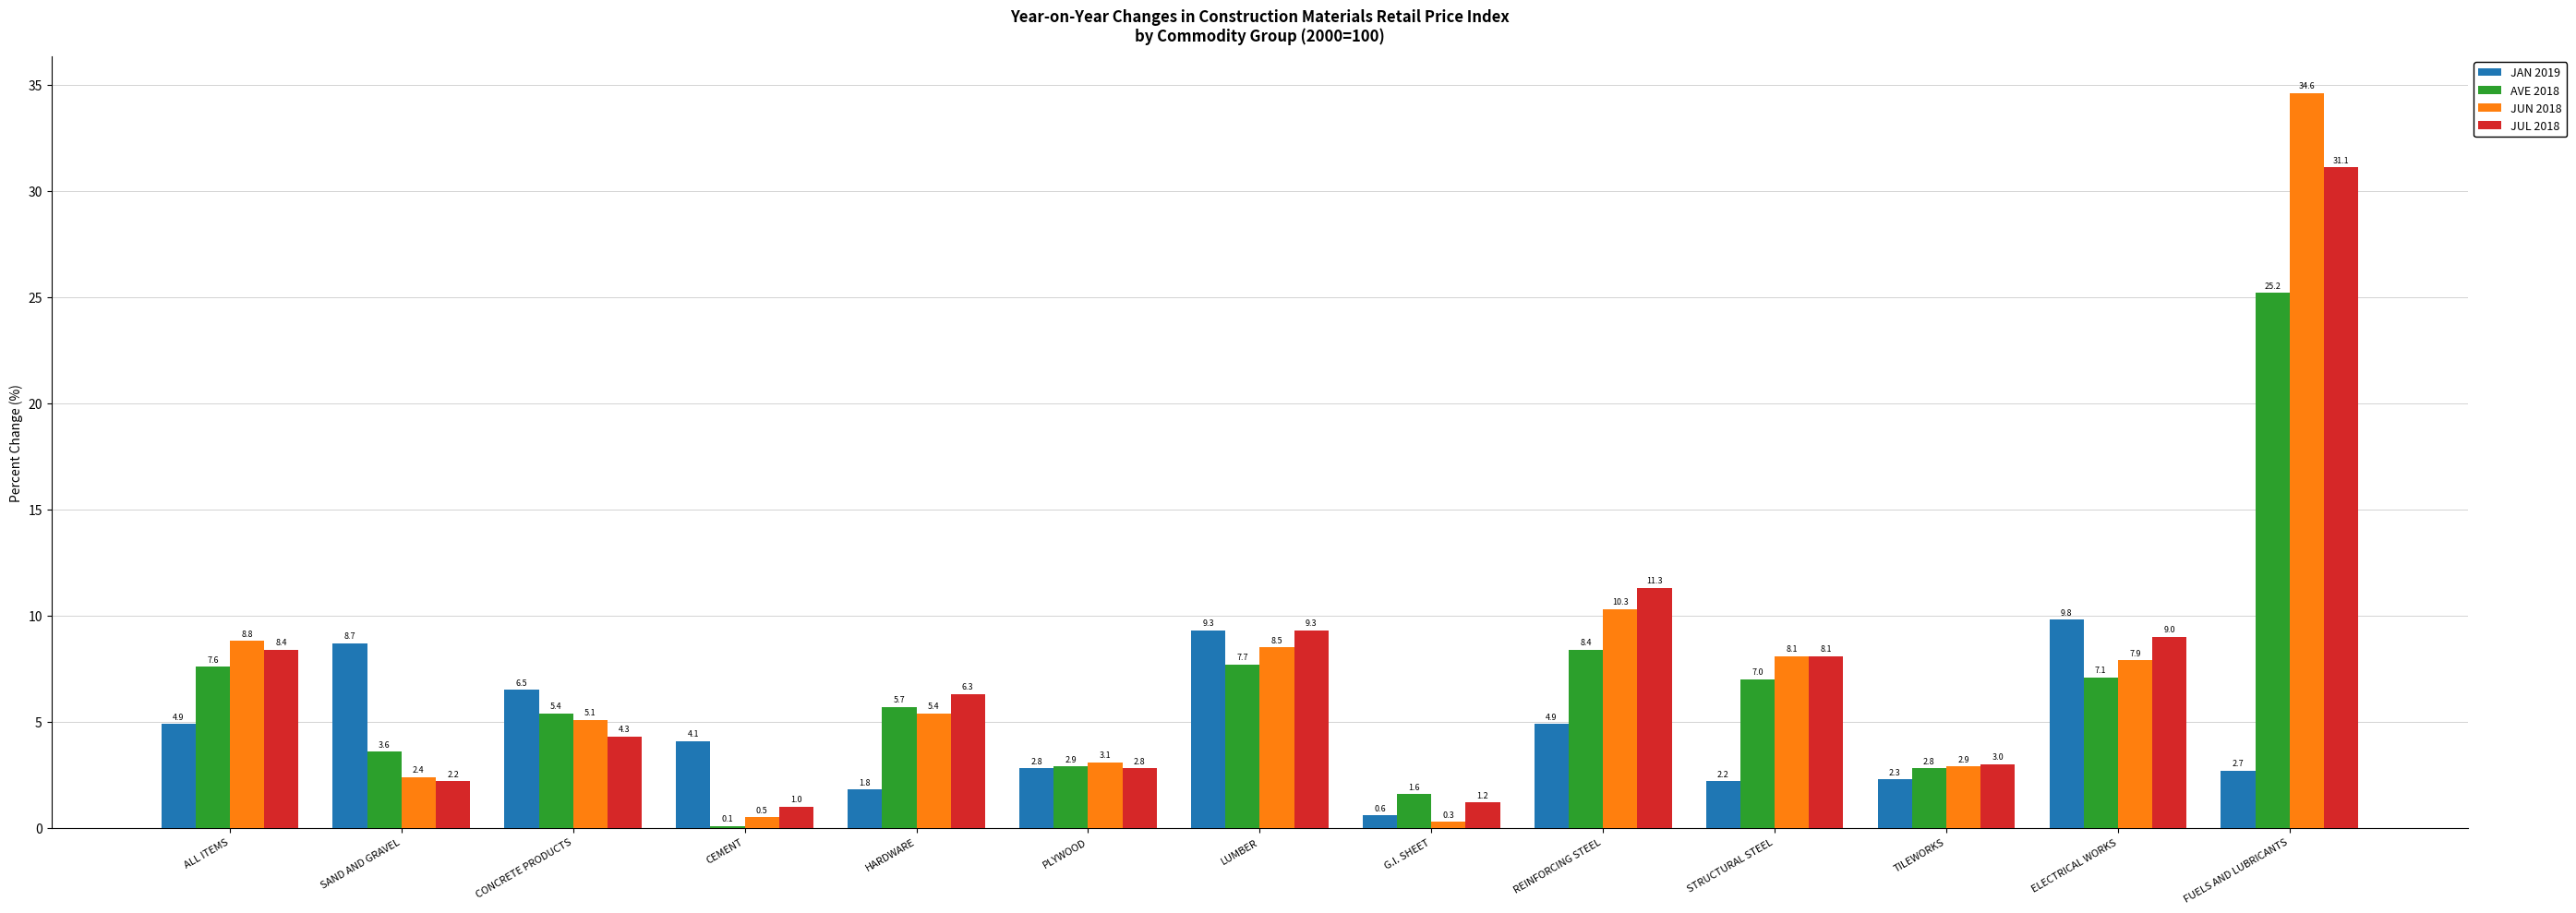

Which series changed the most between G.I. SHEET and TILEWORKS?

JUN 2018